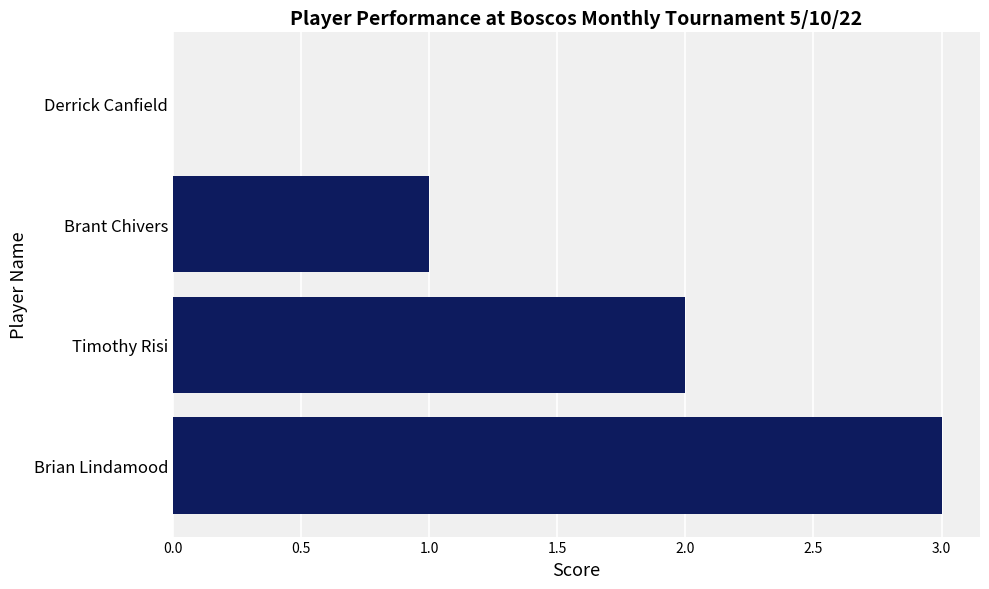

Between Timothy Risi and Brian Lindamood, which is larger?

Brian Lindamood